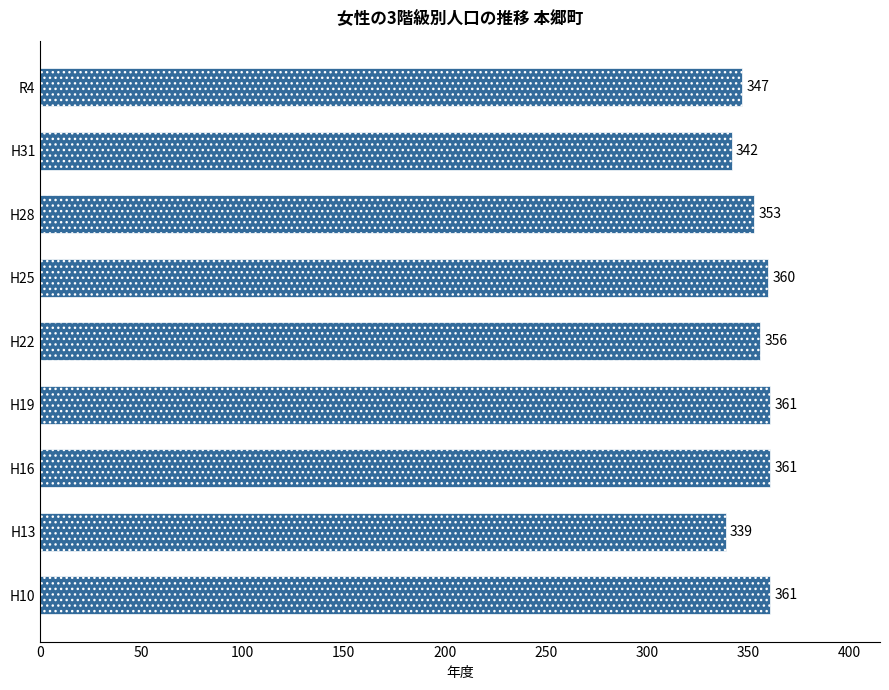

What is the sum of all values?

3180